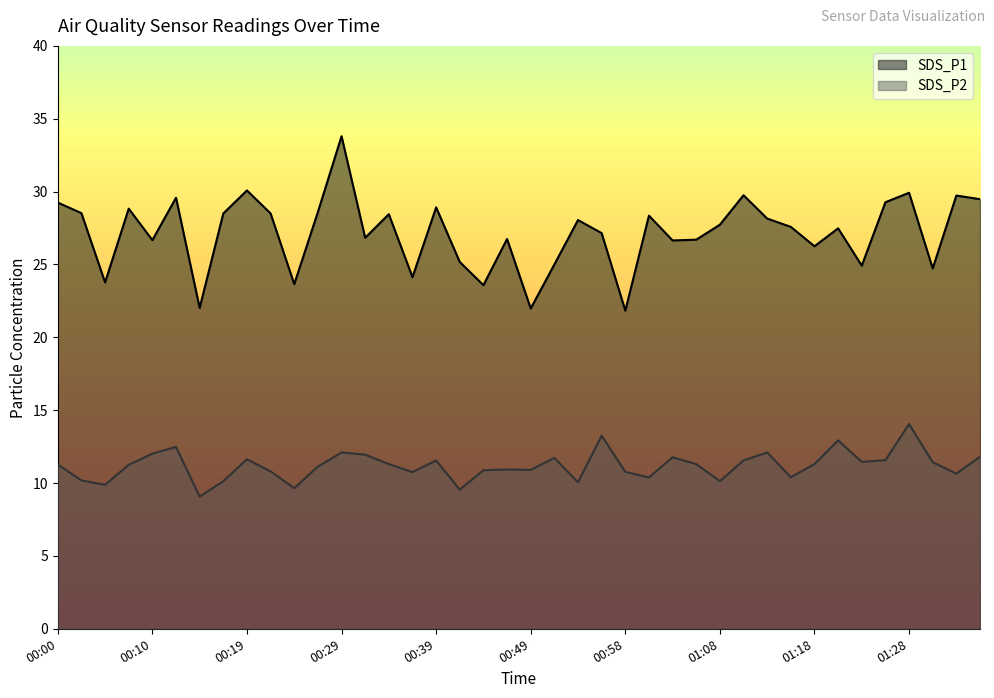

How many interior local valleys does the SDS_P1 series have?

13